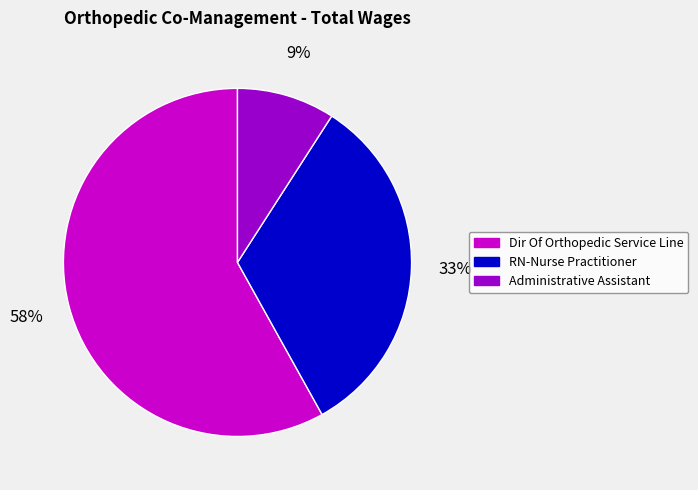

Between Administrative Assistant and Dir Of Orthopedic Service Line, which is larger?

Dir Of Orthopedic Service Line